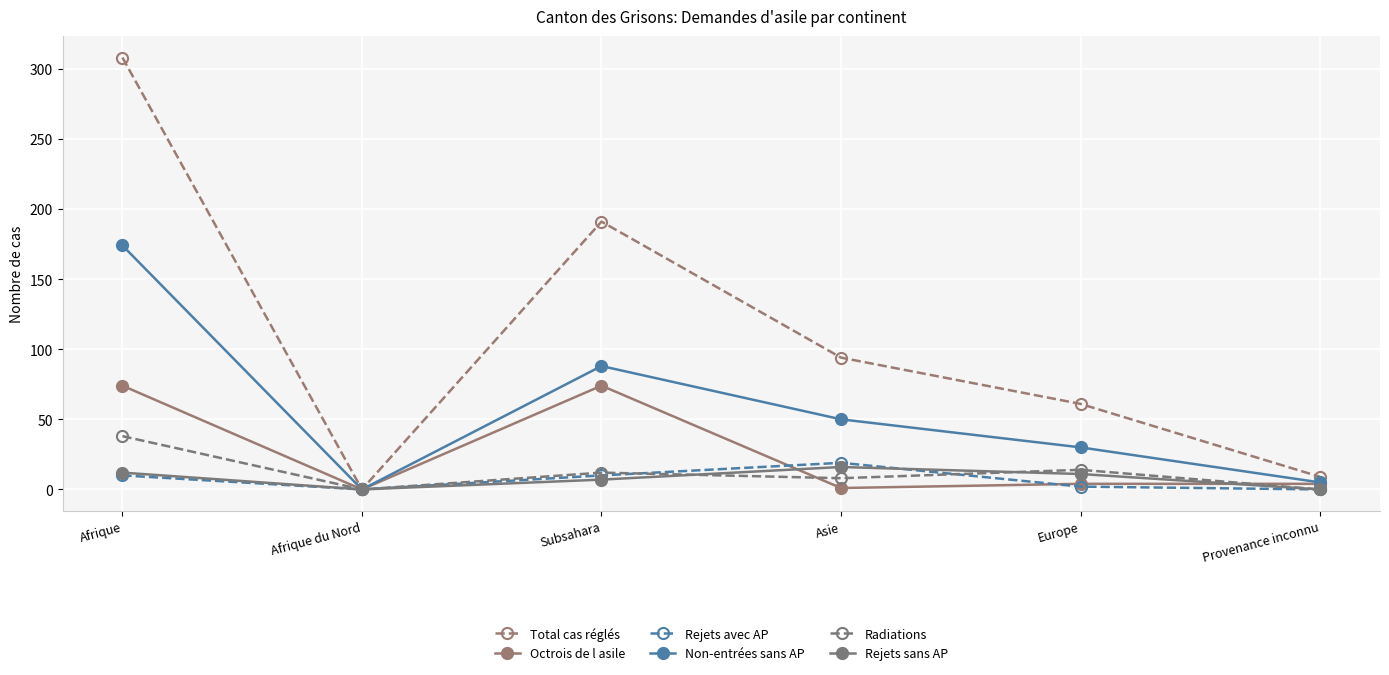

True or false: Radiations has more than 2 points higher than both neighbors.

False